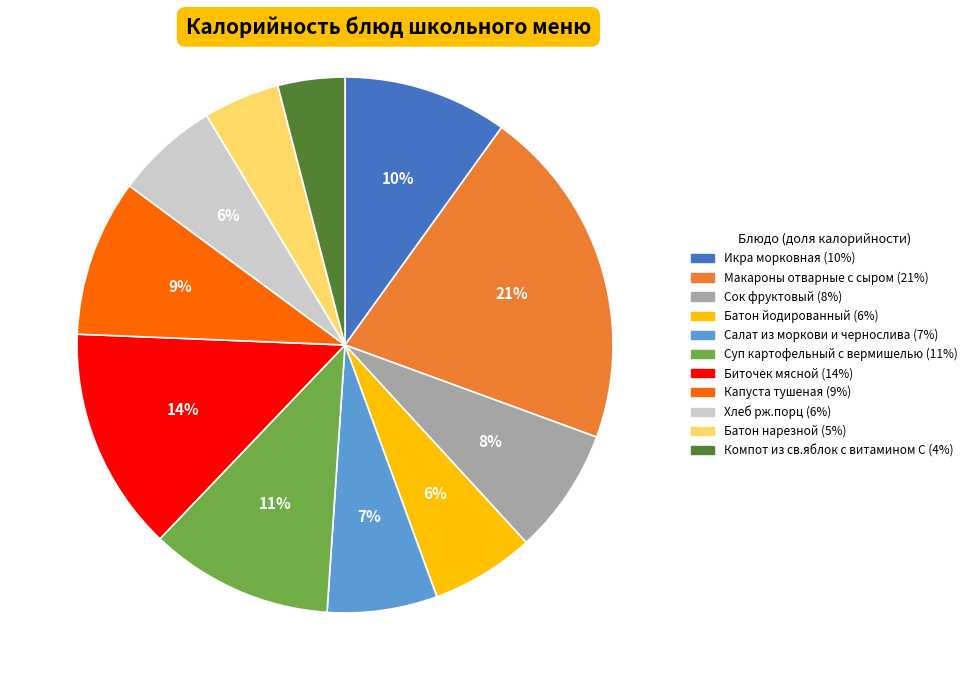

To the nearest percent, what is the average slice percentage?

9%